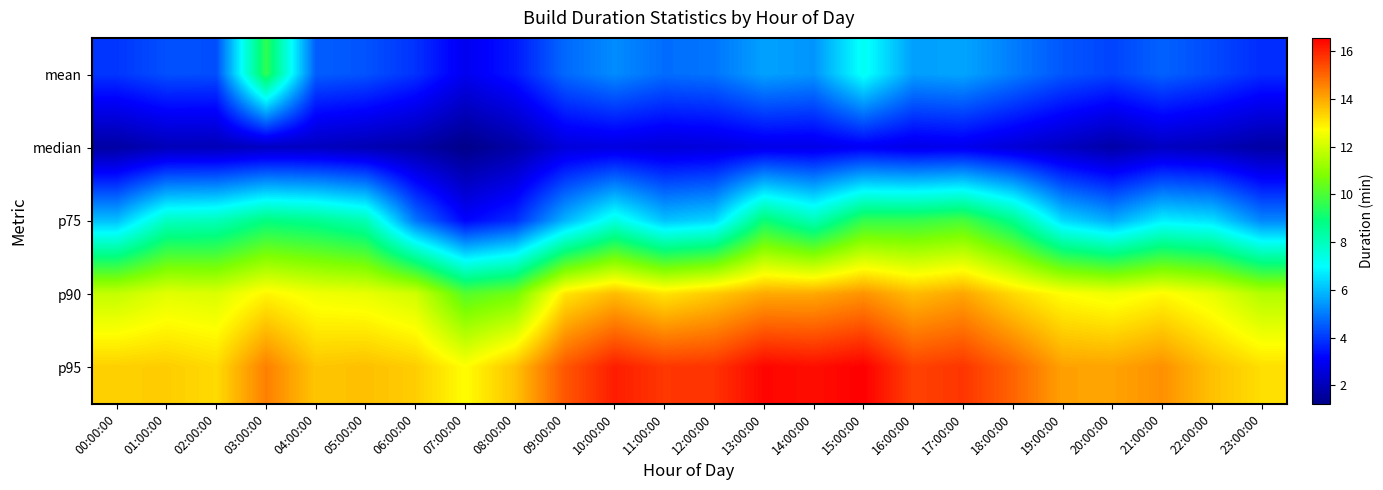

Between 17:00:00 and 19:00:00, which series saw the biggest shift?

p75